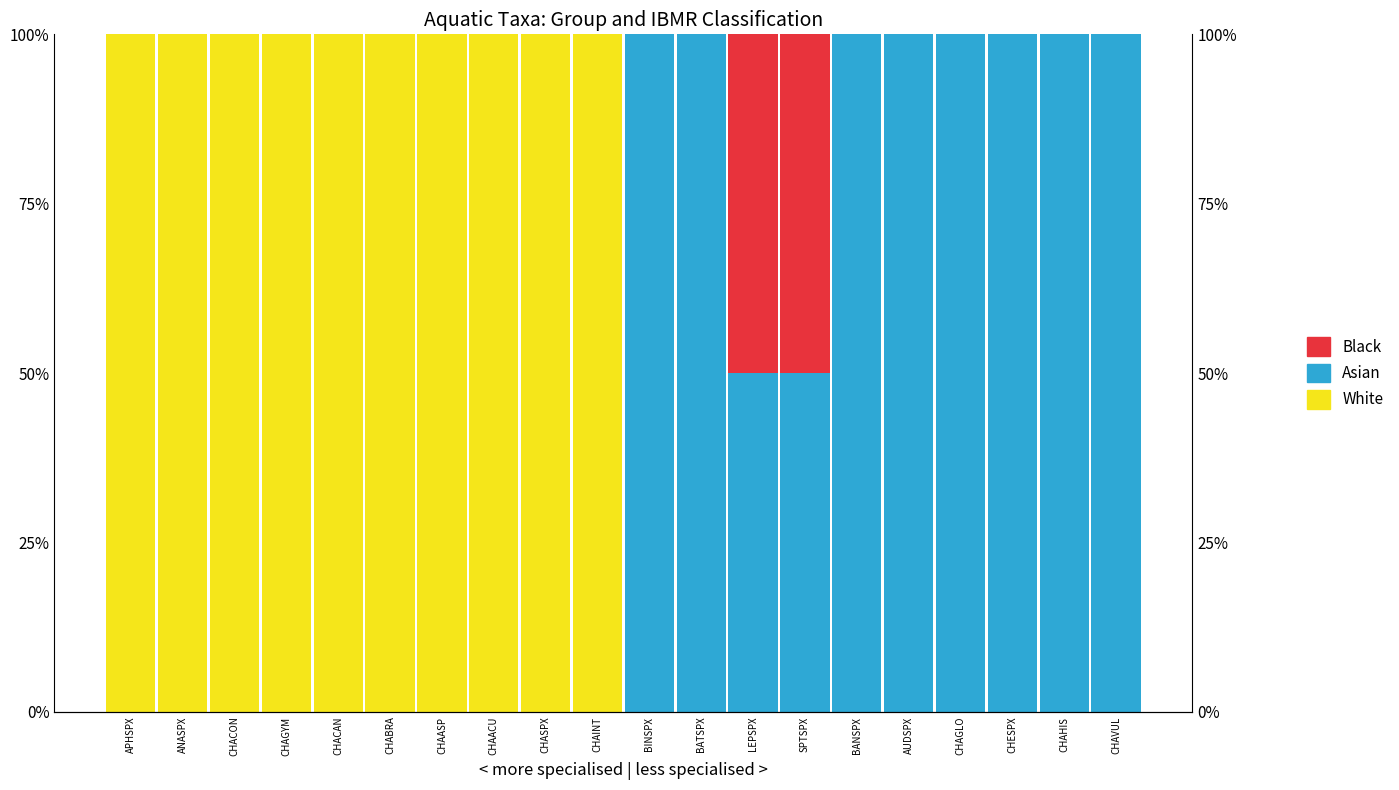

Rank the series at CHASPX from lowest to highest value.

Asian, Black, White